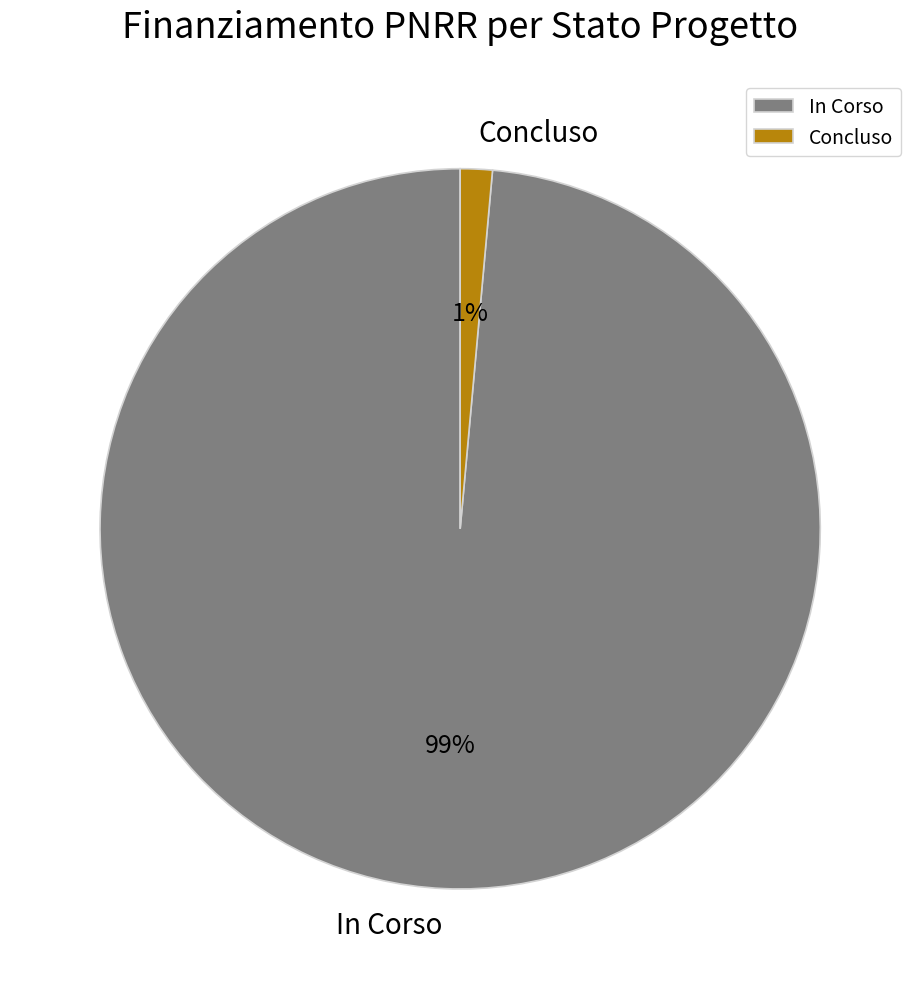

What is the smallest slice in the pie chart?

Concluso